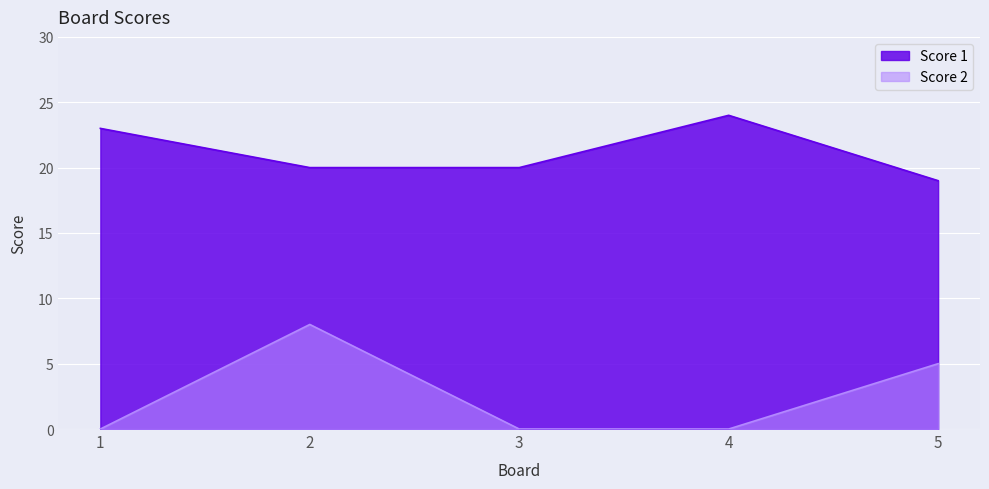

What is the difference between the maximum and second lowest values in the Score 1 series?

4